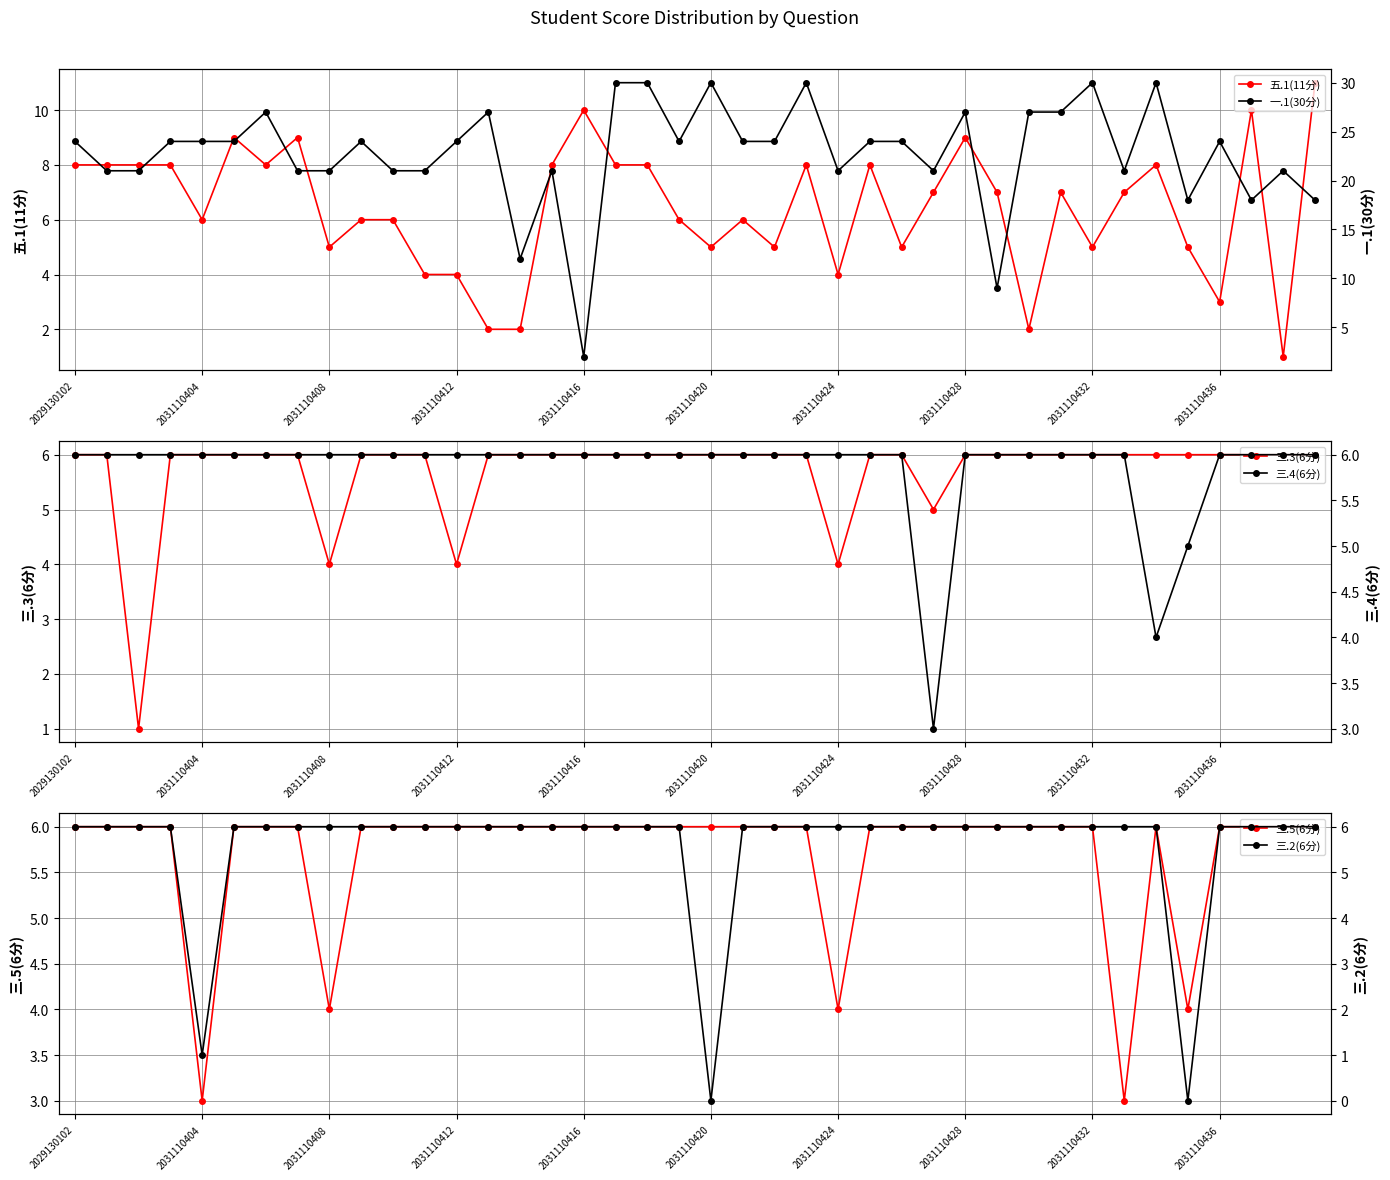

What is the average value of the 三.4(6分) series?

6